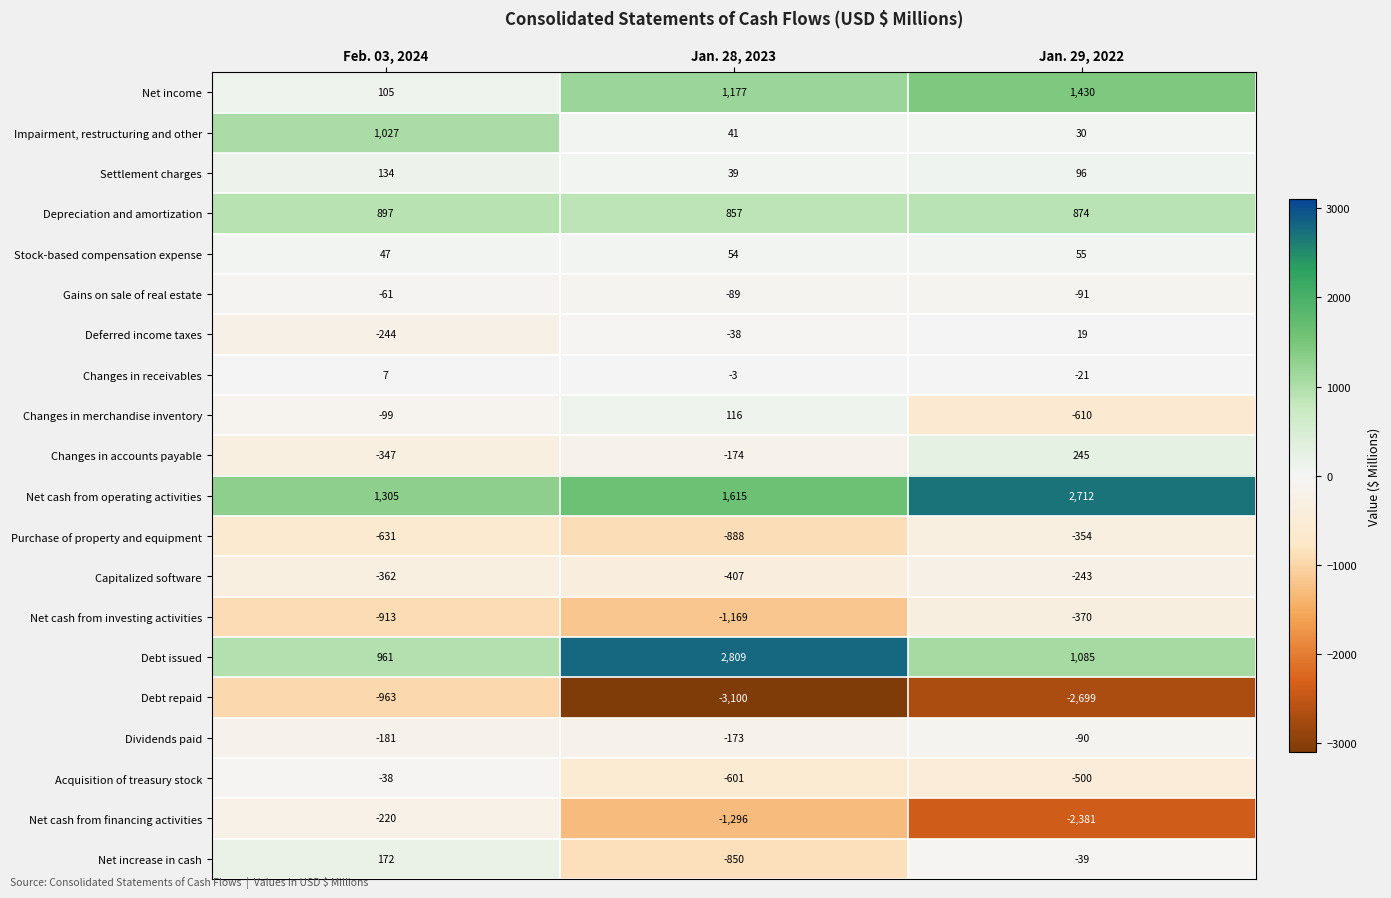

What is the minimum value shown in the chart?

-3100